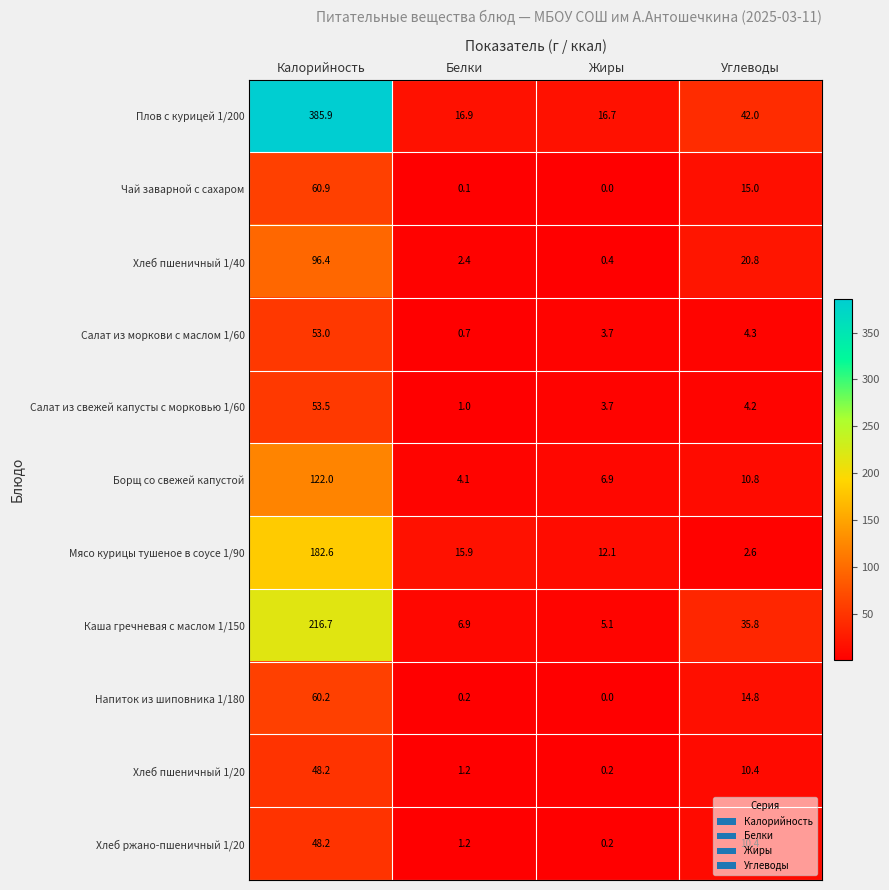

Which series has the widest spread of values?

Плов с курицей 1/200